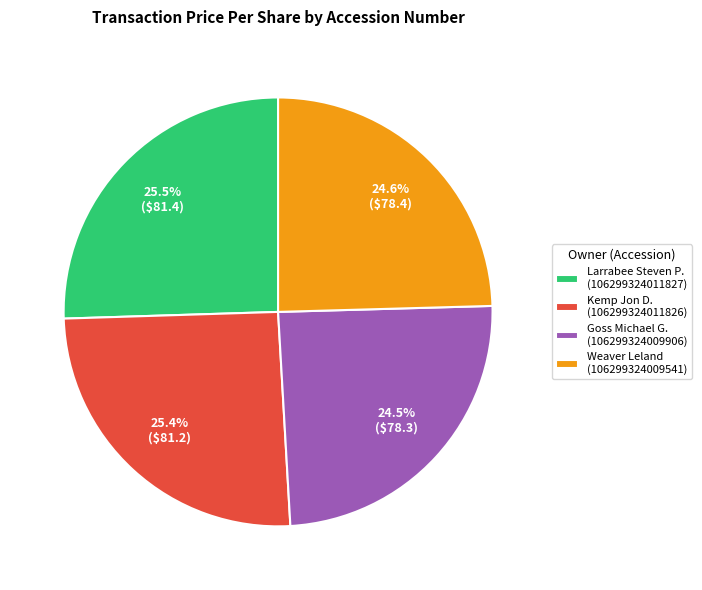

Is there any slice that represents more than half of the pie?

No